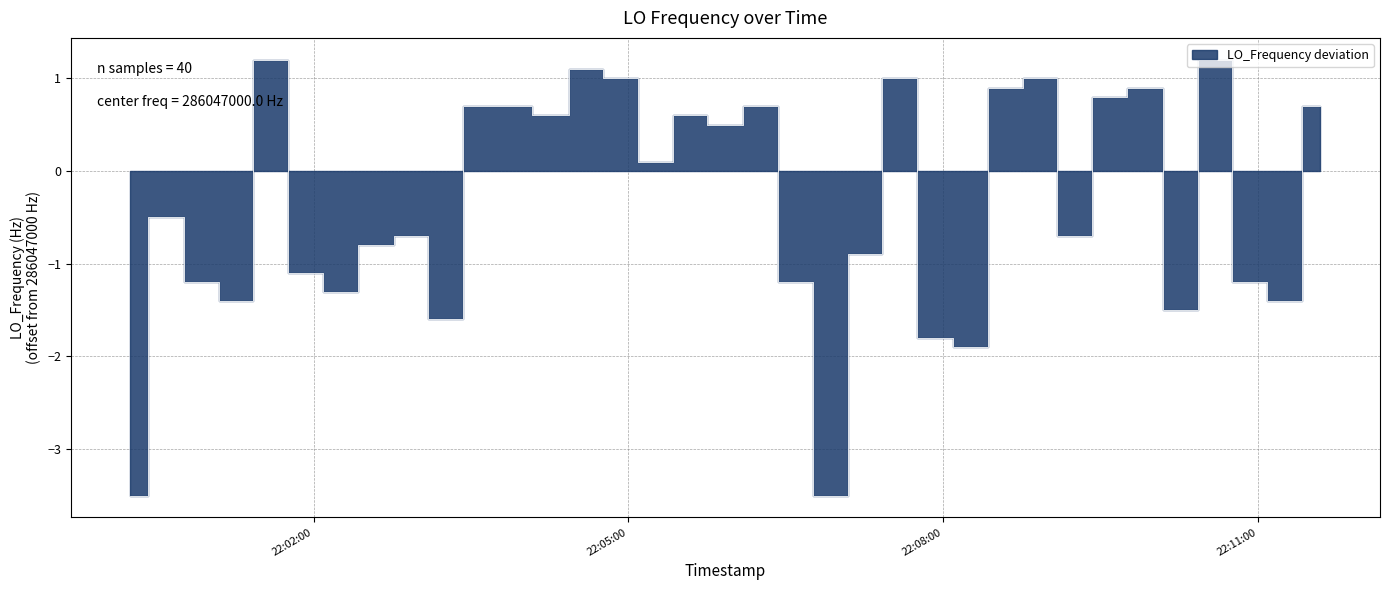

What is the smallest value displayed?

-3.5